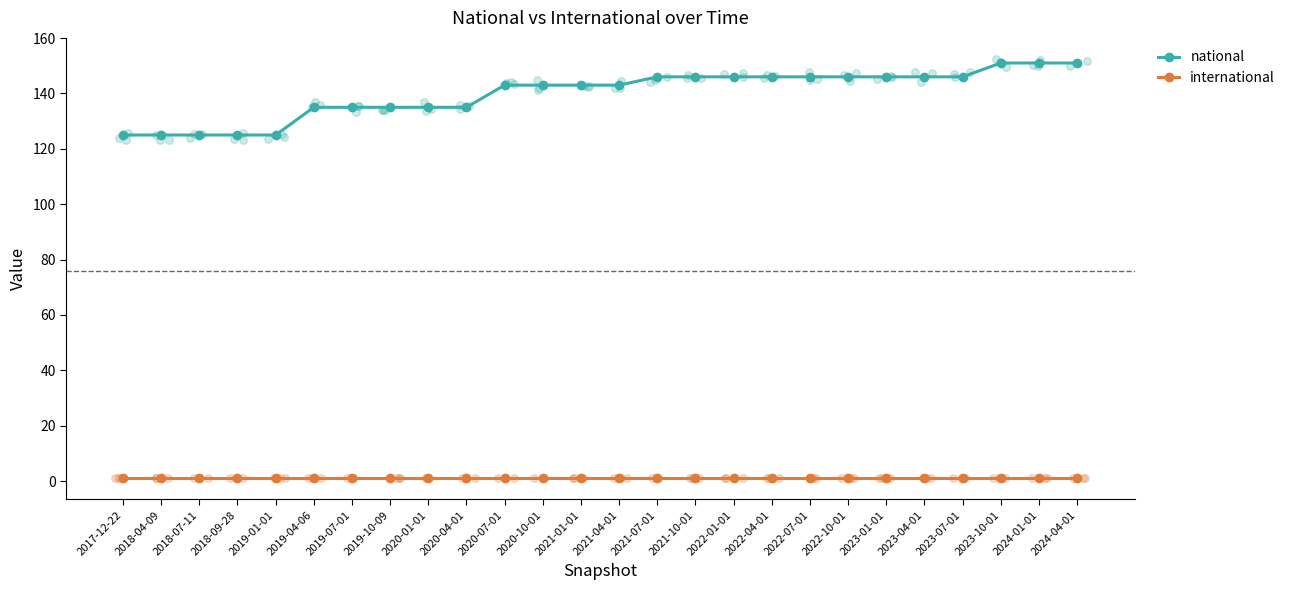

Is the value of international at 2020-01-01 greater than the value of national at 2020-07-01?

No